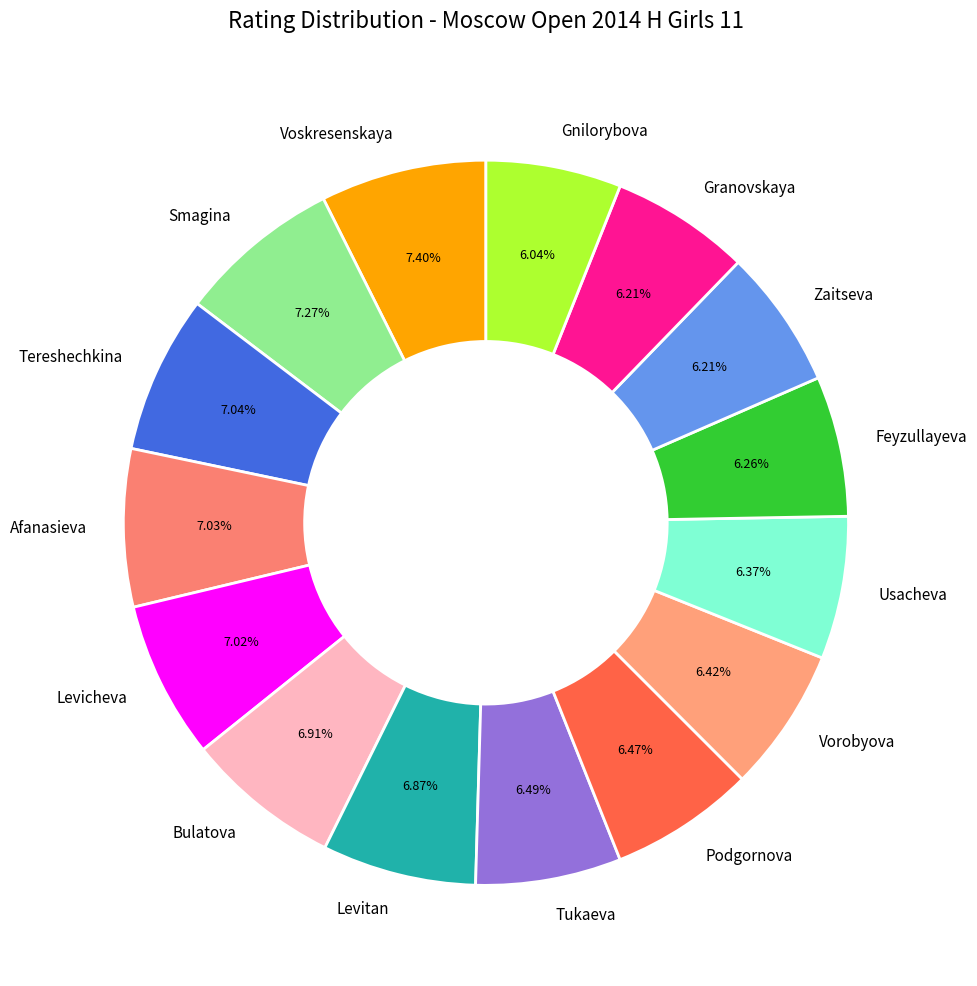

Count the number of slices in the pie.

15